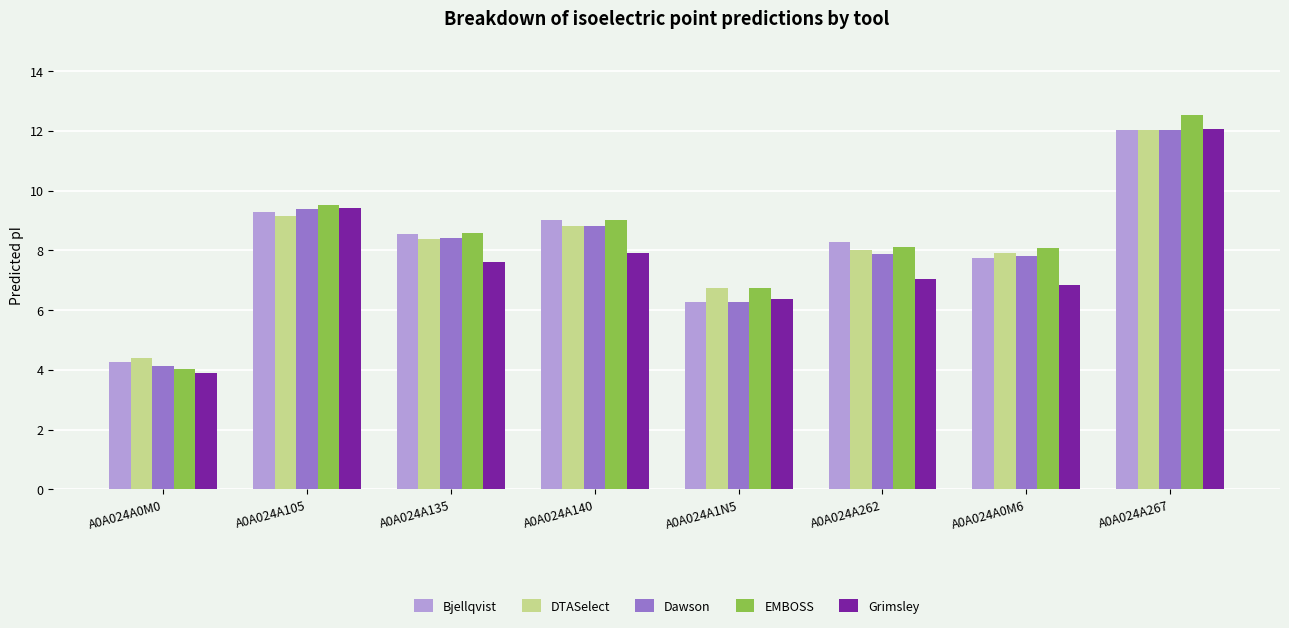

What is the label of the 2nd bar from the left?

A0A024A105